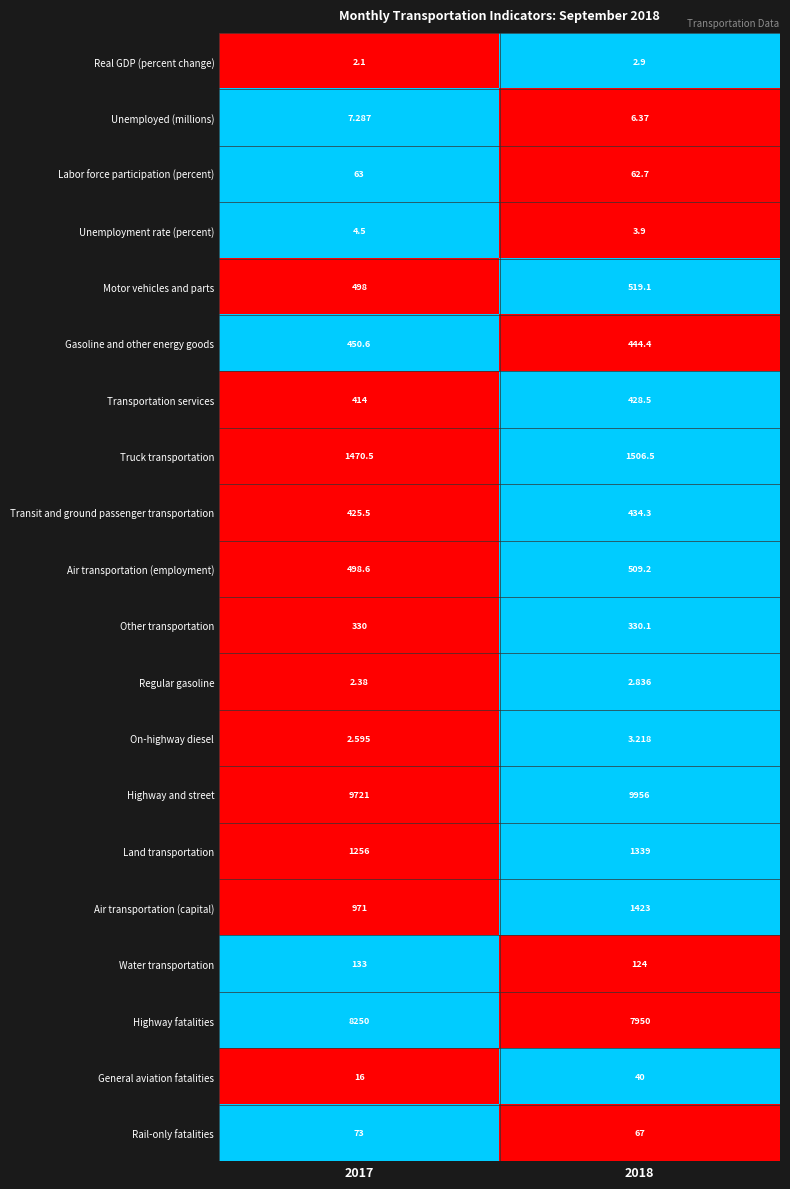

Which series has the widest spread of values?

Air transportation (capital)